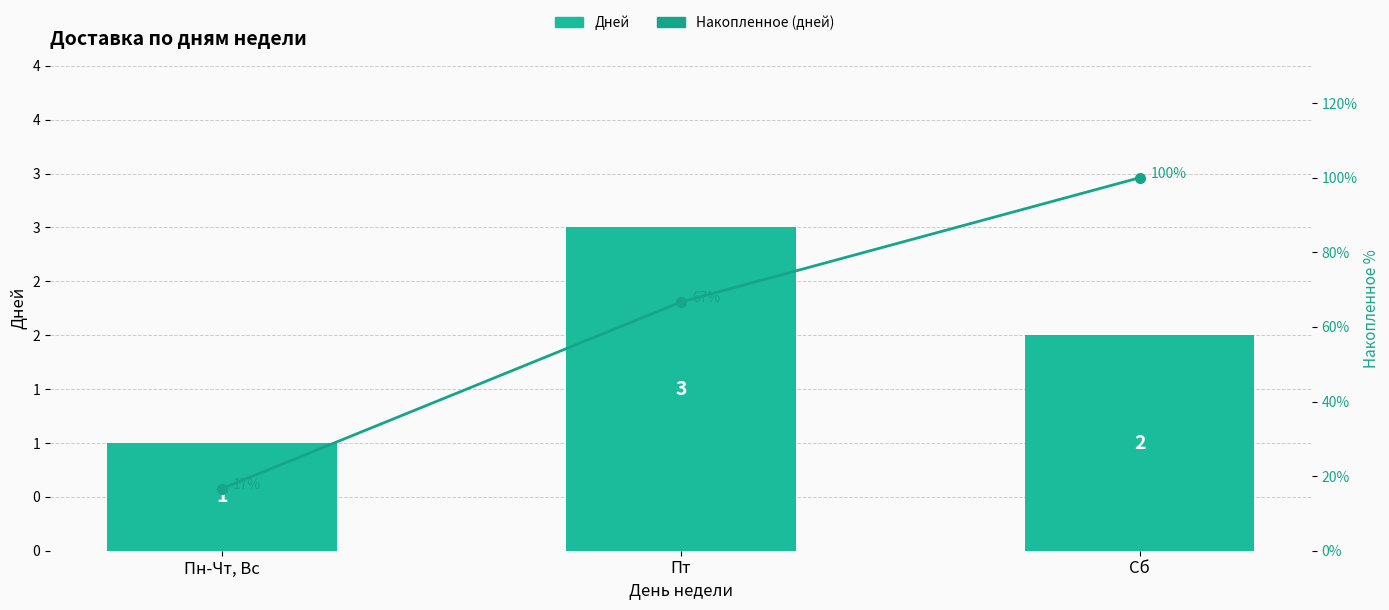

Which series changed the most between Пт and Сб?

Накопленное время (дней)